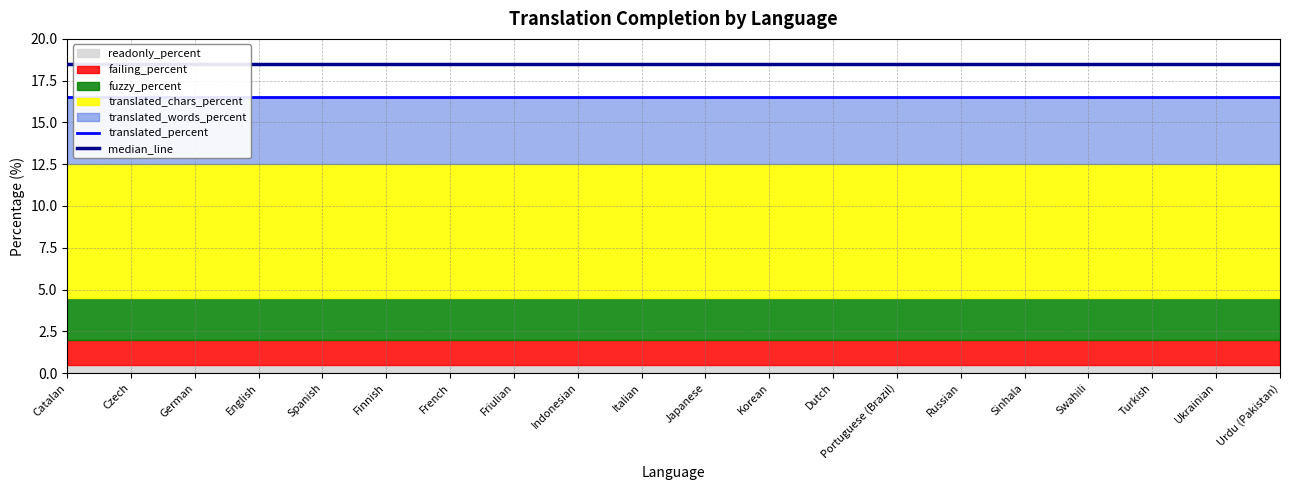

Reading left to right, transcribe all the data shown in this chart.

translated_percent: Catalan=16.5	Czech=16.5	German=16.5	English=16.5	Spanish=16.5	Finnish=16.5	French=16.5	Friulian=16.5	Indonesian=16.5	Italian=16.5	Japanese=16.5	Korean=16.5	Dutch=16.5	Portuguese (Brazil)=16.5	Russian=16.5	Sinhala=16.5	Swahili=16.5	Turkish=16.5	Ukrainian=16.5	Urdu (Pakistan)=16.5
median_line: Catalan=18.5	Czech=18.5	German=18.5	English=18.5	Spanish=18.5	Finnish=18.5	French=18.5	Friulian=18.5	Indonesian=18.5	Italian=18.5	Japanese=18.5	Korean=18.5	Dutch=18.5	Portuguese (Brazil)=18.5	Russian=18.5	Sinhala=18.5	Swahili=18.5	Turkish=18.5	Ukrainian=18.5	Urdu (Pakistan)=18.5